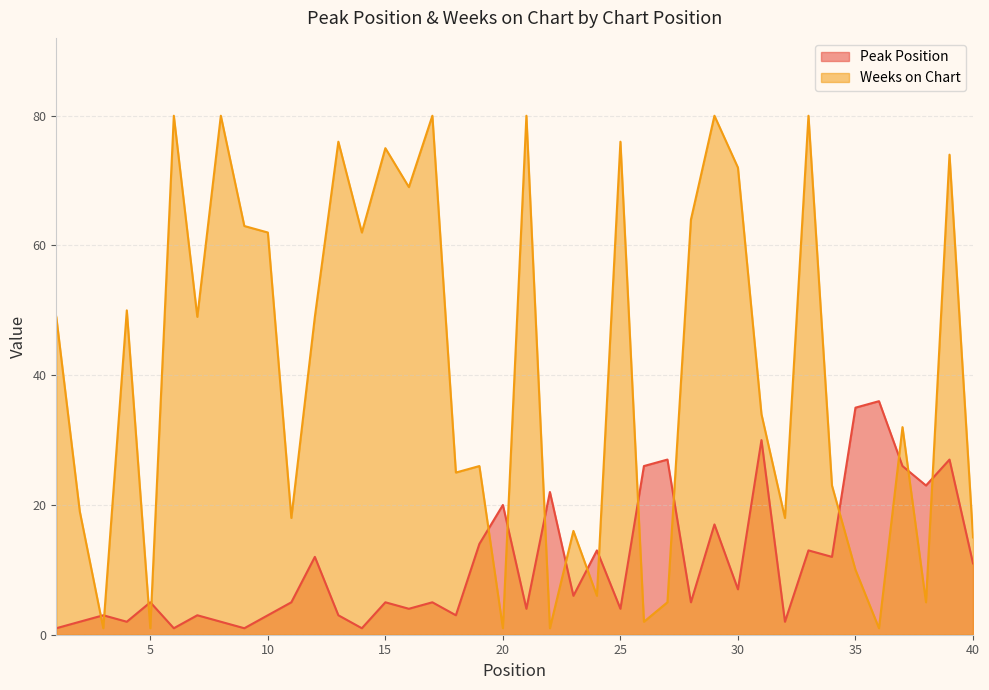

Which has a higher value, 27 or 21?

27